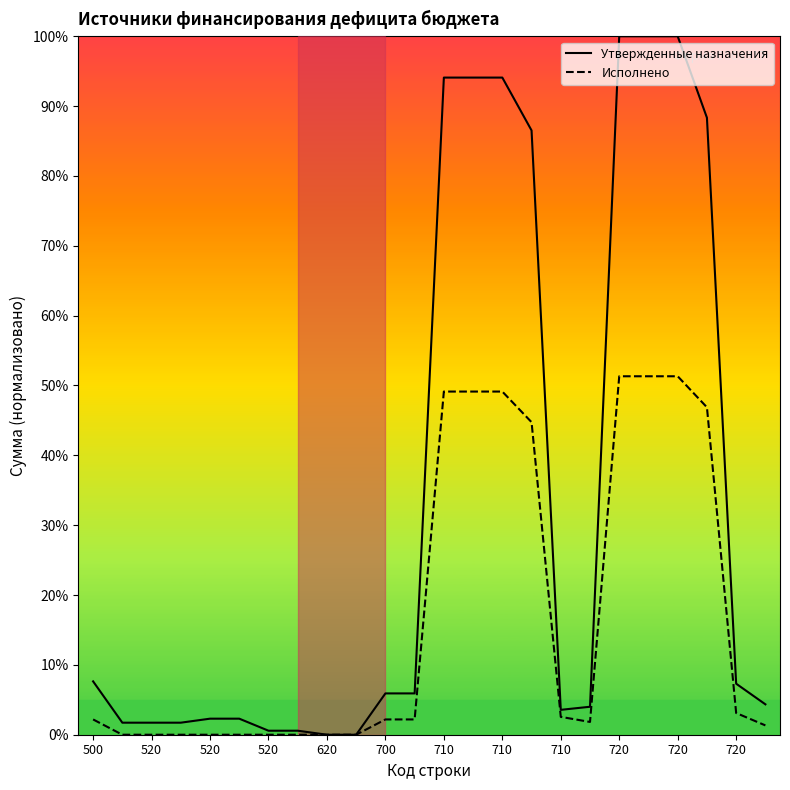

What is the maximum value shown in the chart?

100.0